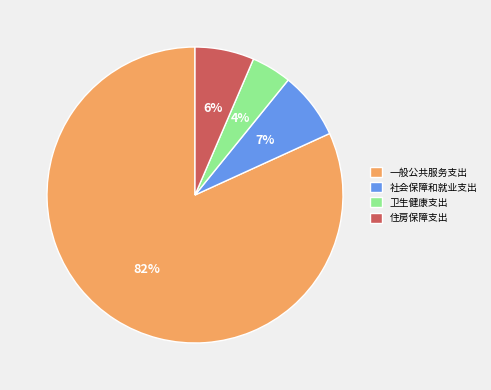

Combined, do 卫生健康支出 and 住房保障支出 account for over 50%?

No